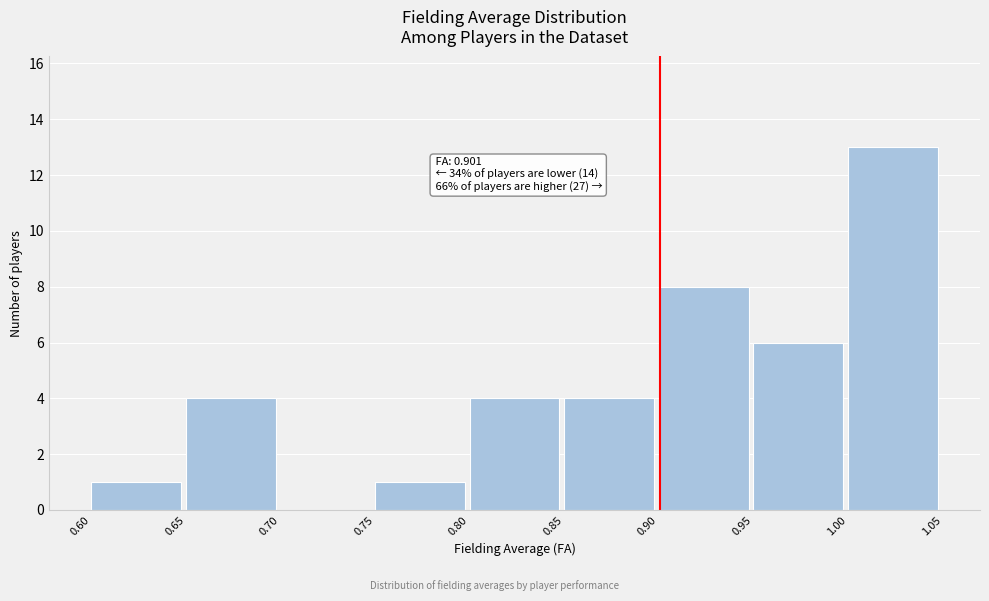

Which range on the x-axis has the tallest bar?

1.00 to 1.05